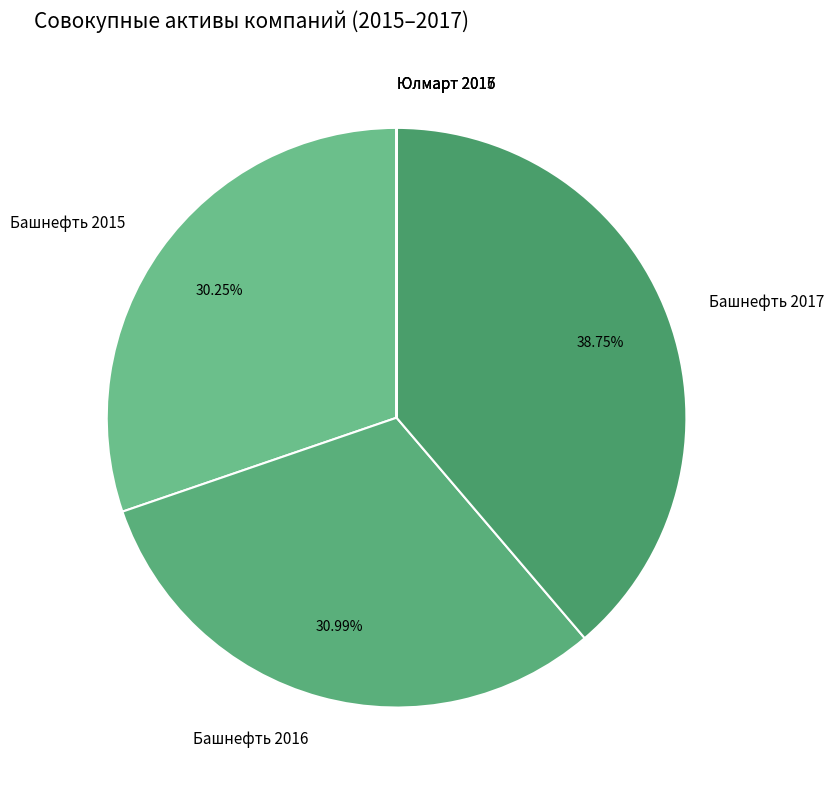

True or false: Башнефть 2017 accounts for 29% of the total.

False